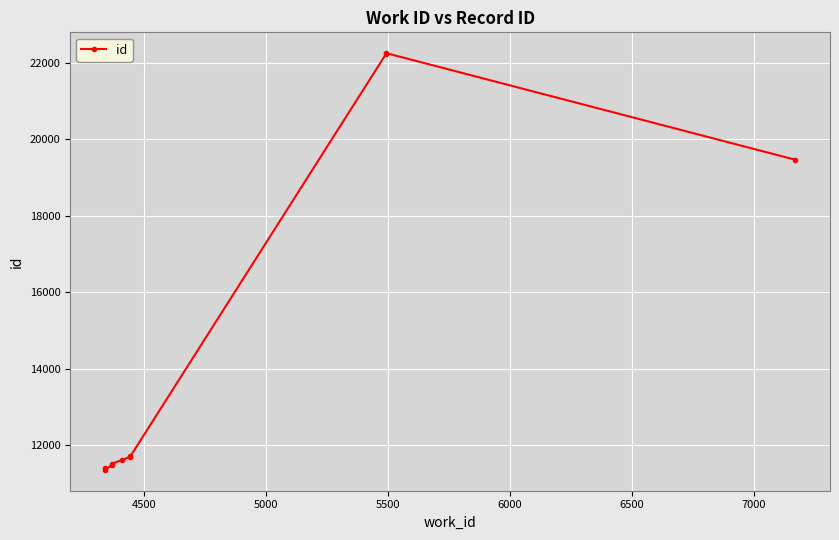

What is the maximum value shown in the chart?

22251